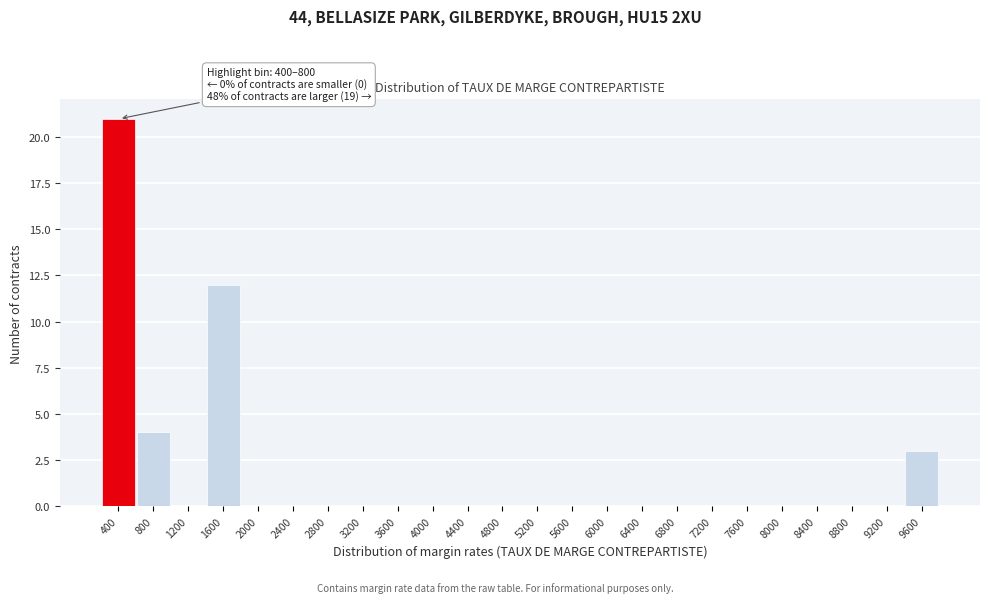

Reading left to right, list all the values displayed in this chart.

400=21	800=4	1200=0	1600=12	2000=0	2400=0	2800=0	3200=0	3600=0	4000=0	4400=0	4800=0	5200=0	5600=0	6000=0	6400=0	6800=0	7200=0	7600=0	8000=0	8400=0	8800=0	9200=0	9600=3